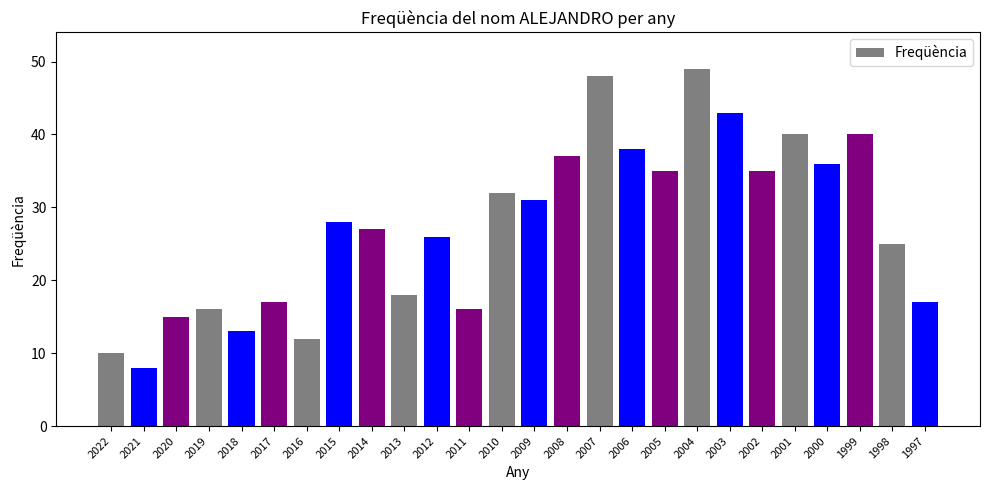

What is the sum of the values at 1998 and 2009?

56